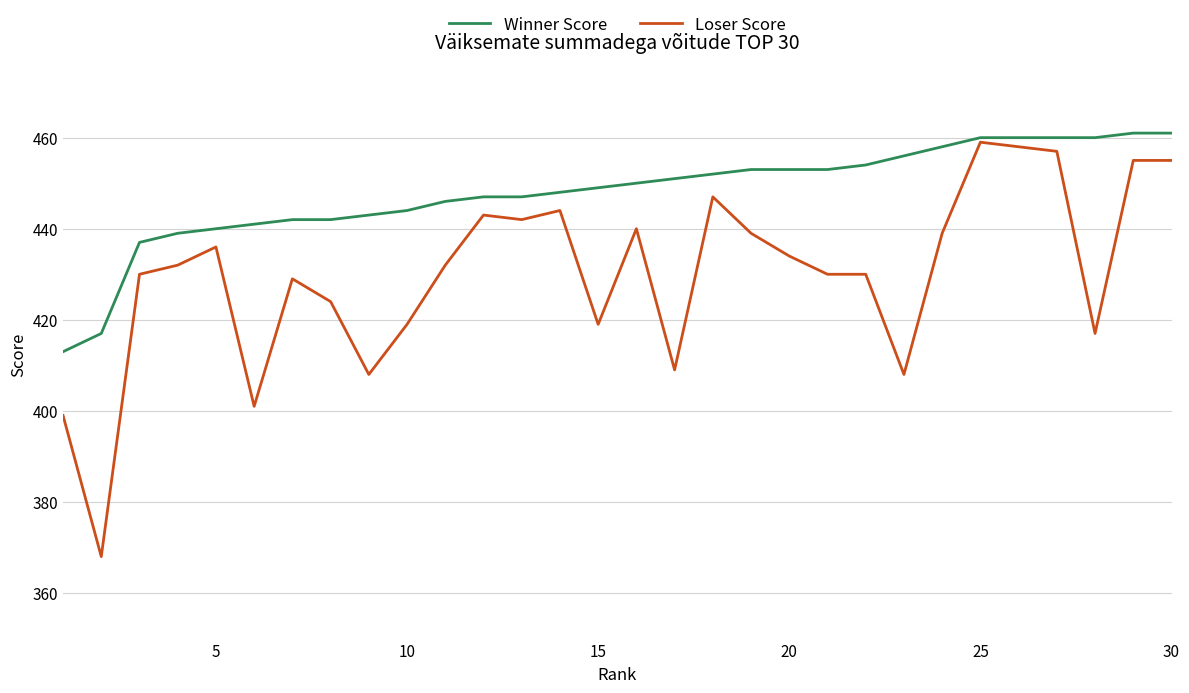

Which series has the largest range (max minus min)?

Loser Score